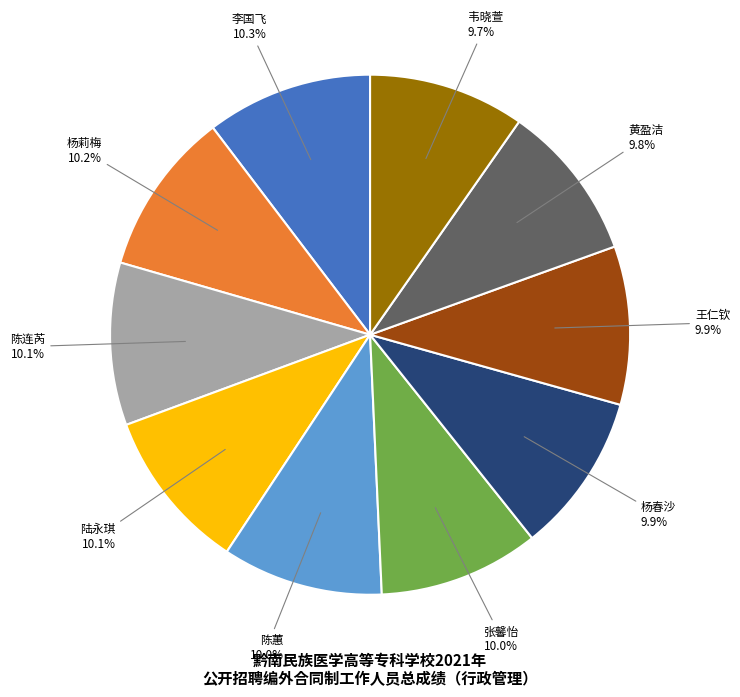

Is it true that 王仁钦 is 4% of the pie?

False